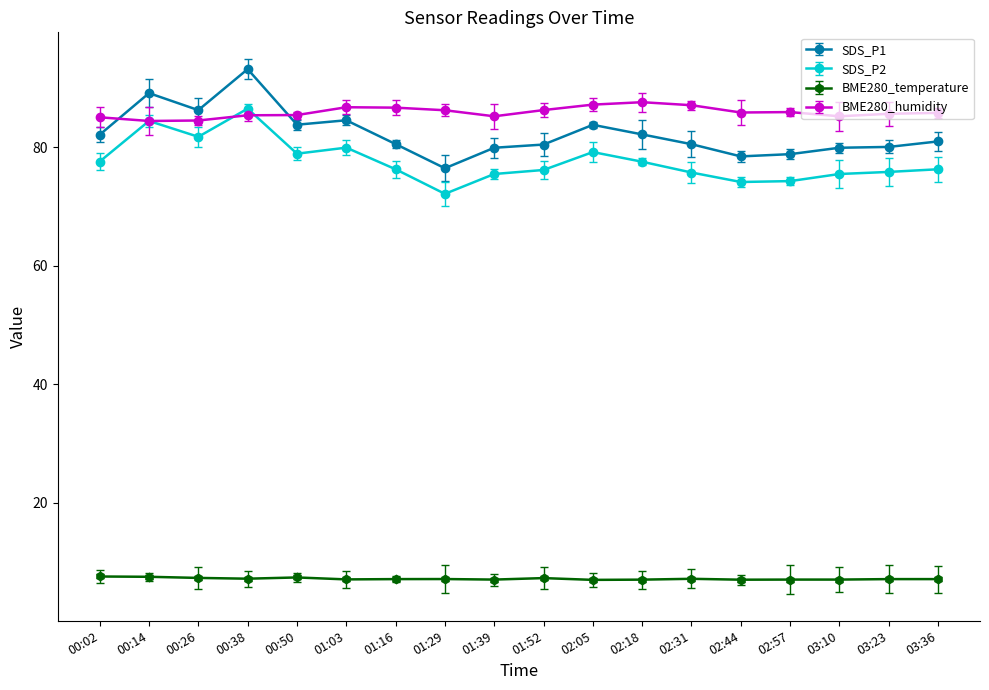

What is the difference between the highest and lowest values at 03:23?

78.5